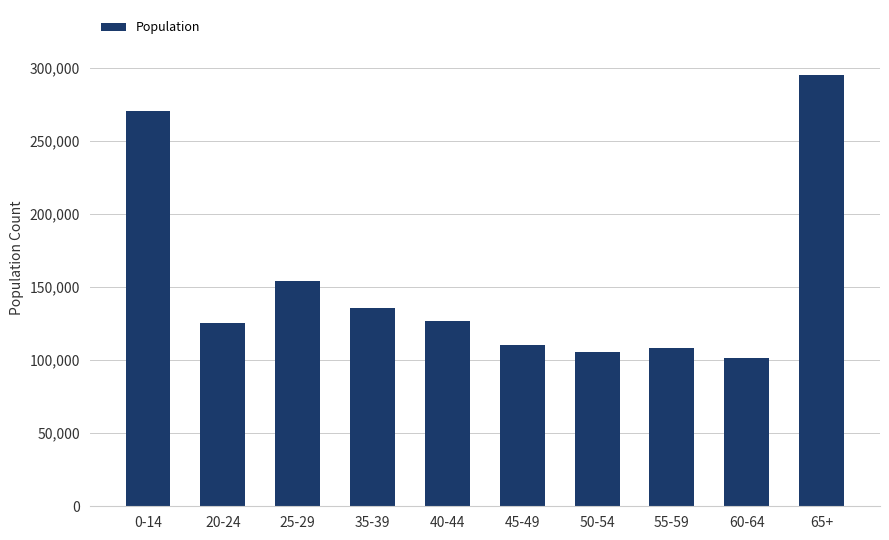

Does the chart contain any negative values?

No